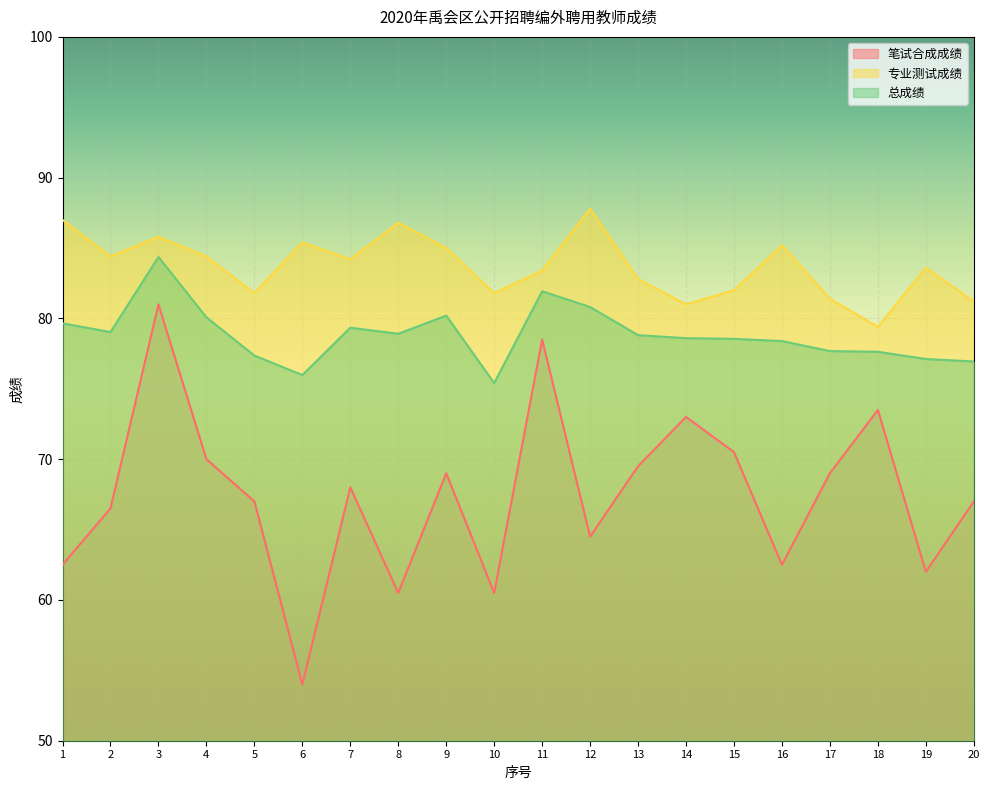

Reading left to right, list all the values displayed in this chart.

笔试合成成绩: 62.5	66.5	81.0	70.0	67.0	54.0	68.0	60.5	69.0	60.5	78.5	64.5	69.5	73.0	70.5	62.5	69.0	73.5	62.0	67.0
专业测试成绩: 87.0	84.4	85.8	84.4	81.8	85.4	84.2	86.8	85.0	81.8	83.4	87.8	82.8	81.0	82.0	85.2	81.4	79.4	83.6	81.2
总成绩: 79.7	79.0	84.4	80.1	77.4	76.0	79.3	78.9	80.2	75.4	81.9	80.8	78.8	78.6	78.5	78.4	77.7	77.6	77.1	76.9